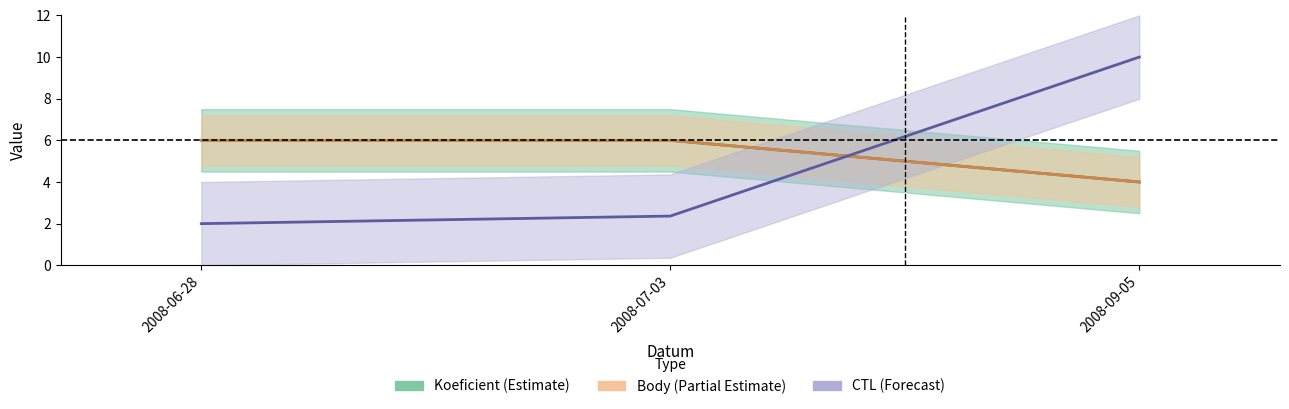

The Koeficient series shows 6.0 at 2008-07-03. True or false?

True